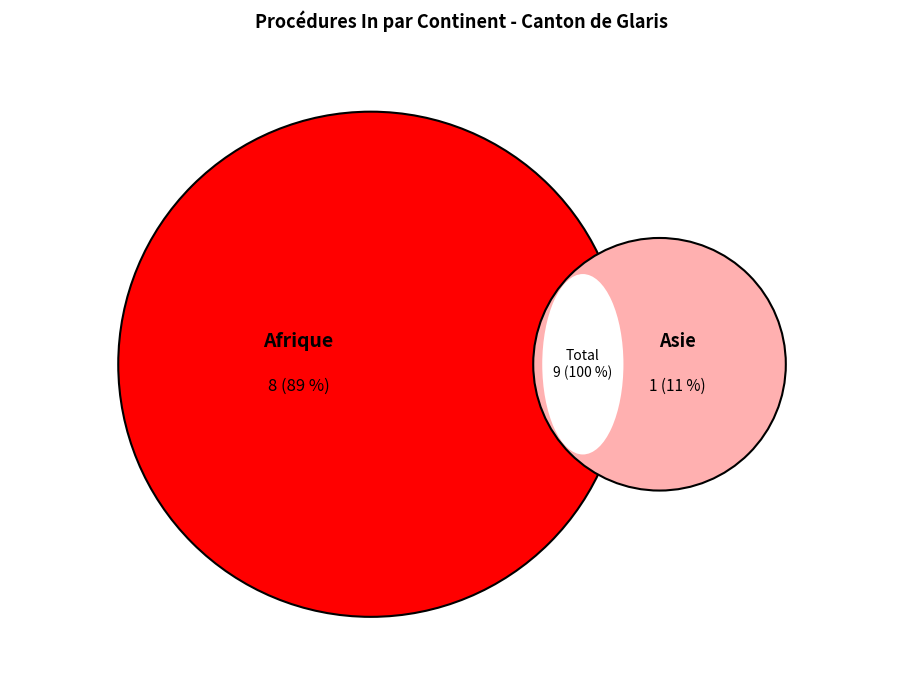

The Europe slice represents 1% of the pie. True or false?

False